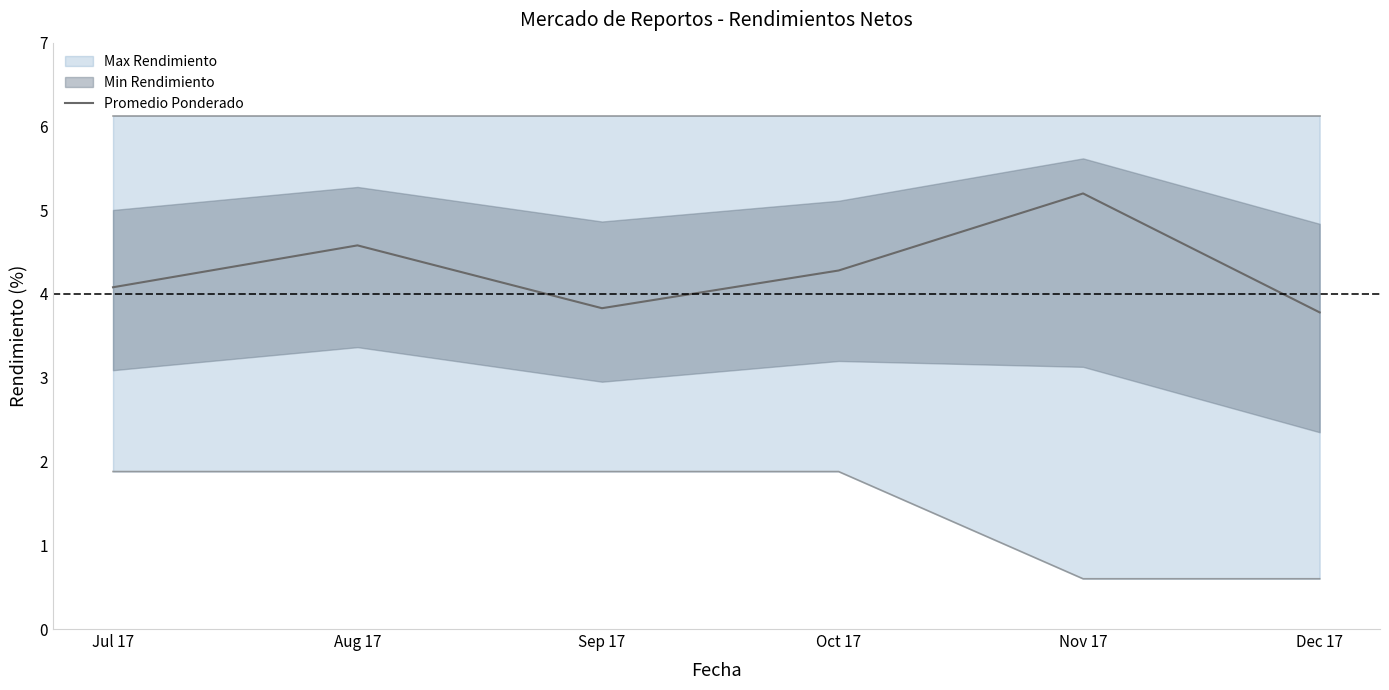

What is the sum of all values?

25.8